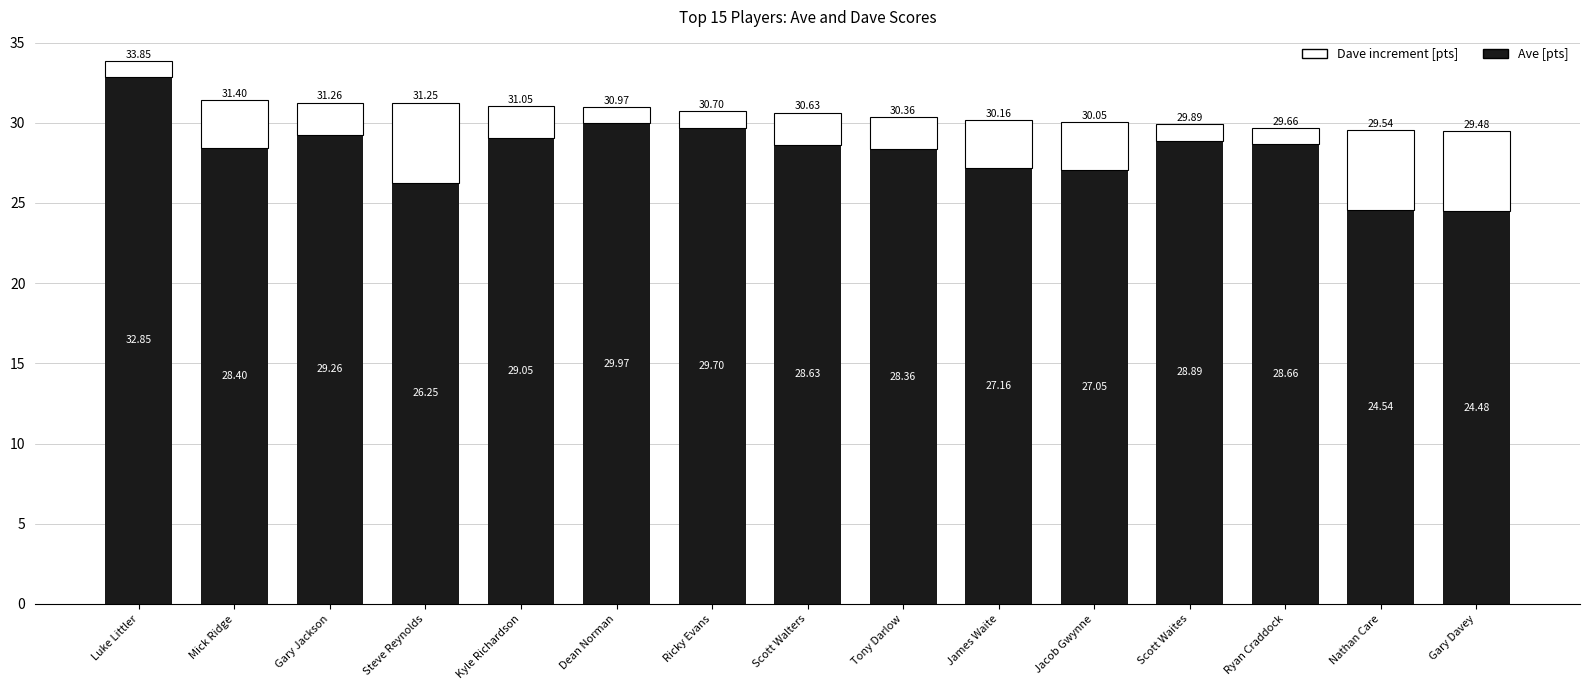

What is the total value across all series at Tony Darlow?

30.4